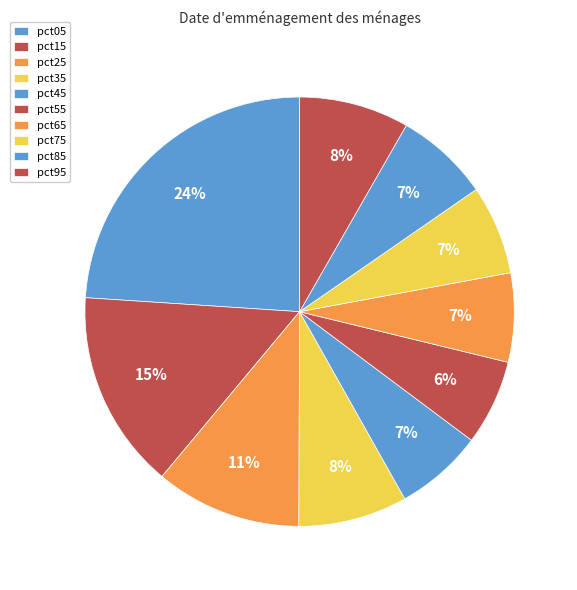

How many slices are in this pie chart?

10